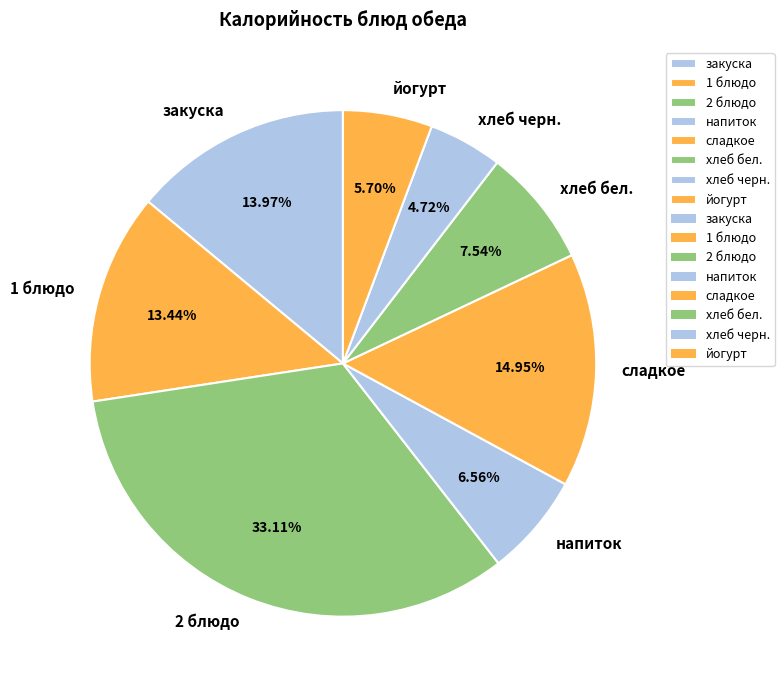

Is there any slice that represents more than half of the pie?

No